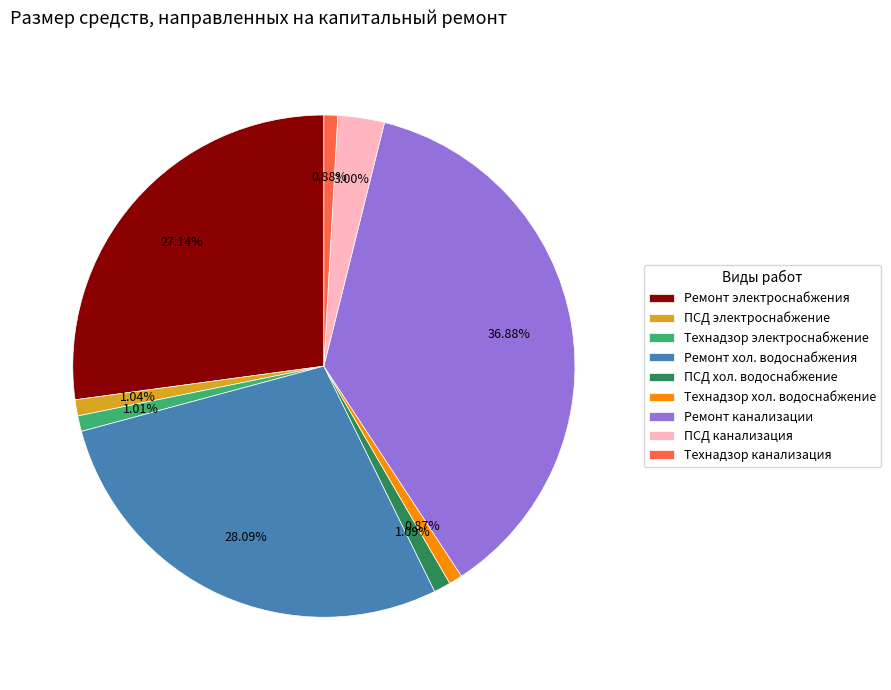

Which has a higher value, ПСД канализация or ПСД хол. водоснабжение?

ПСД канализация